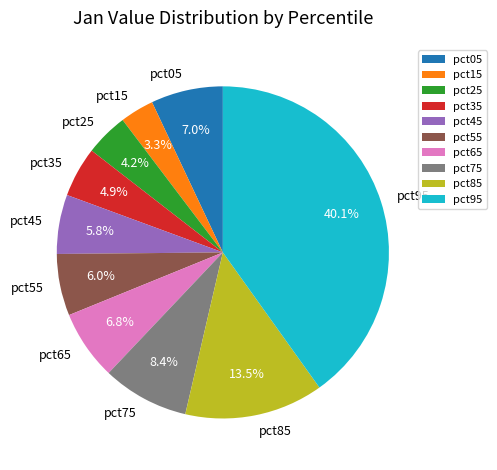

How much of the chart is everything except pct25?

95.8%